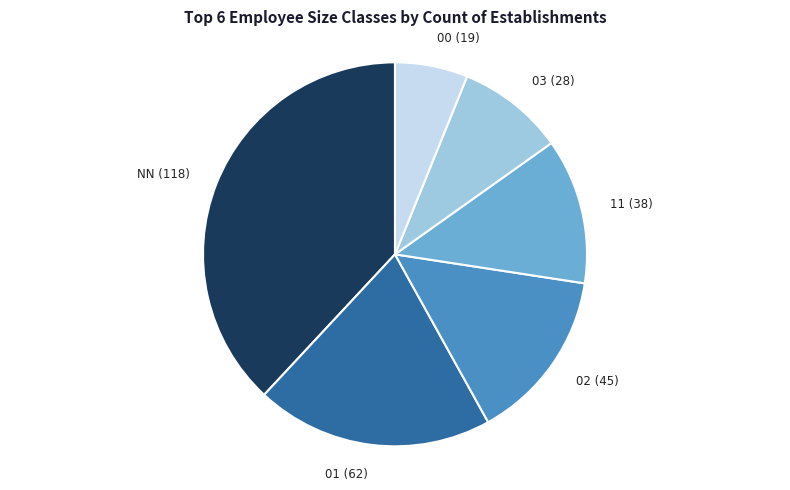

Is NN the majority of the pie?

No